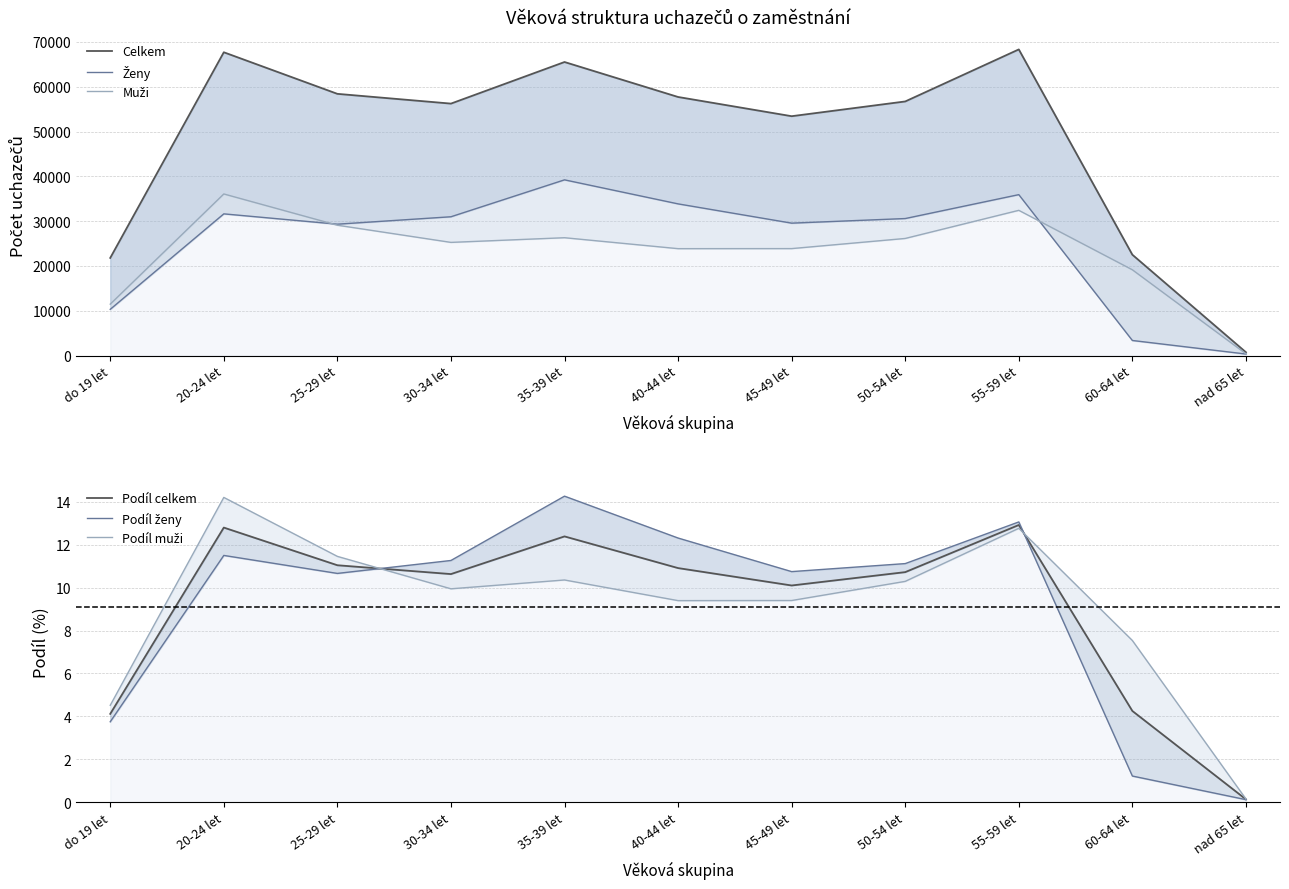

The value of Podíl celkem at 35-39 let is 12.4. True or false?

True